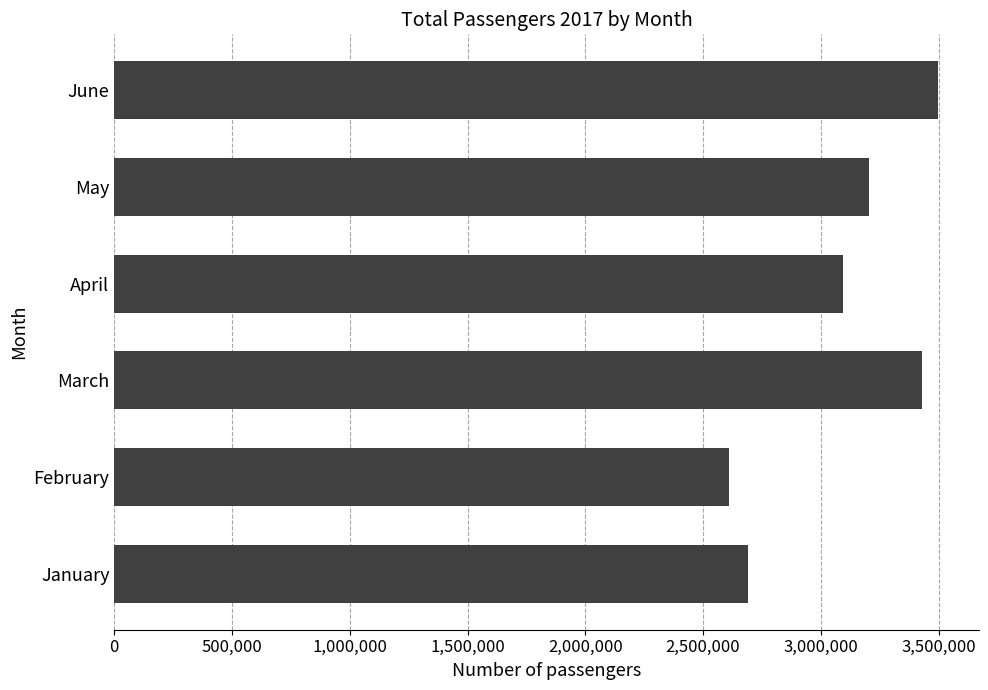

What is the ratio of the value at June to the value at May?

1.1